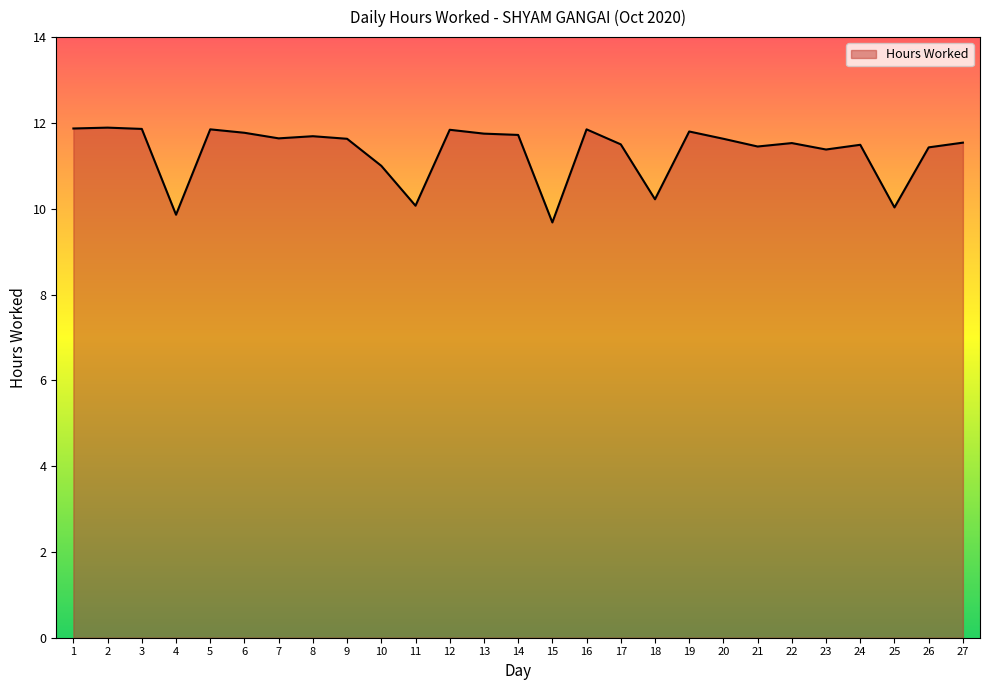

What is the minimum value shown in the chart?

9.7